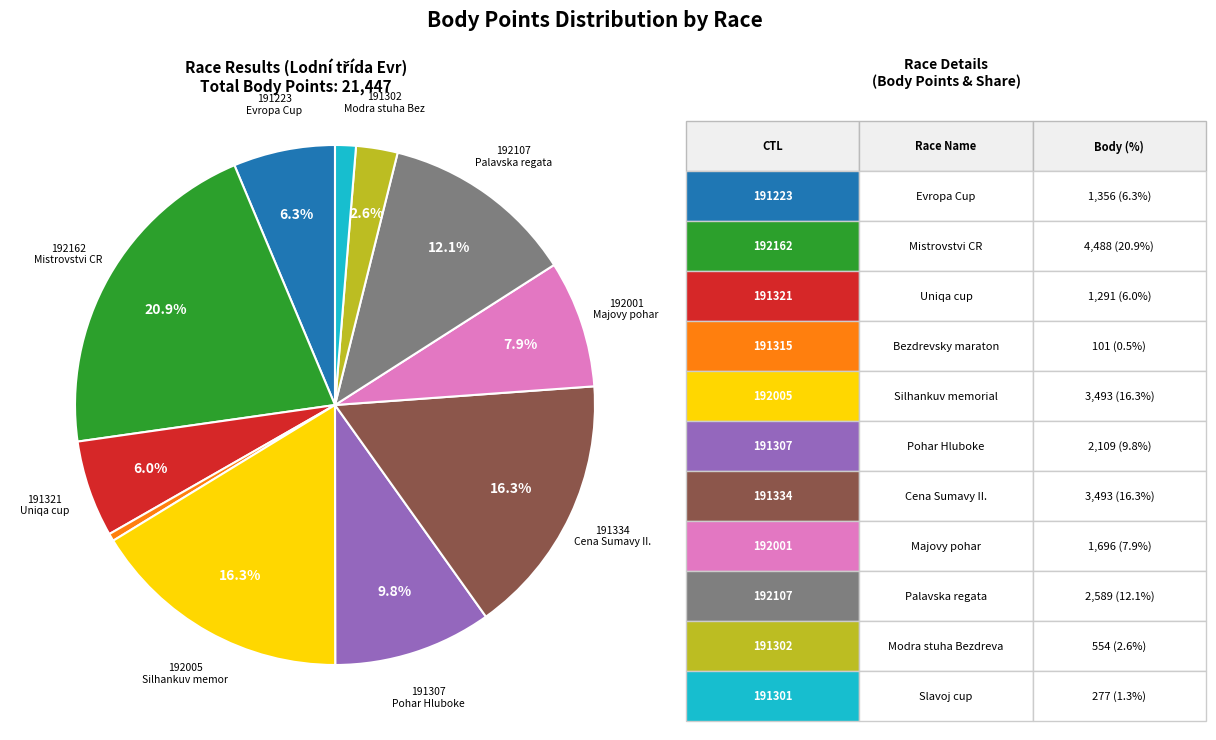

Is there a majority slice in this chart?

No